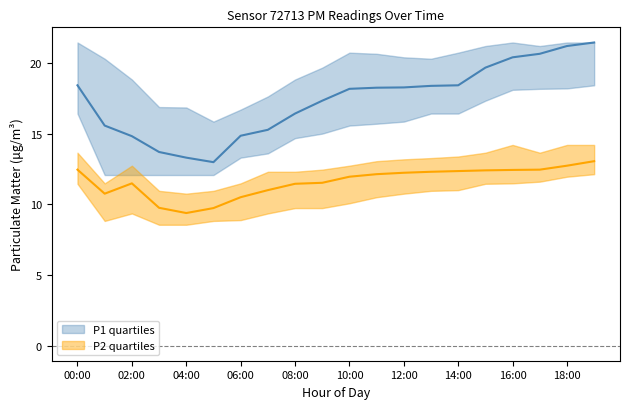

Where is P1_upper nearest to the value 18?

07:00